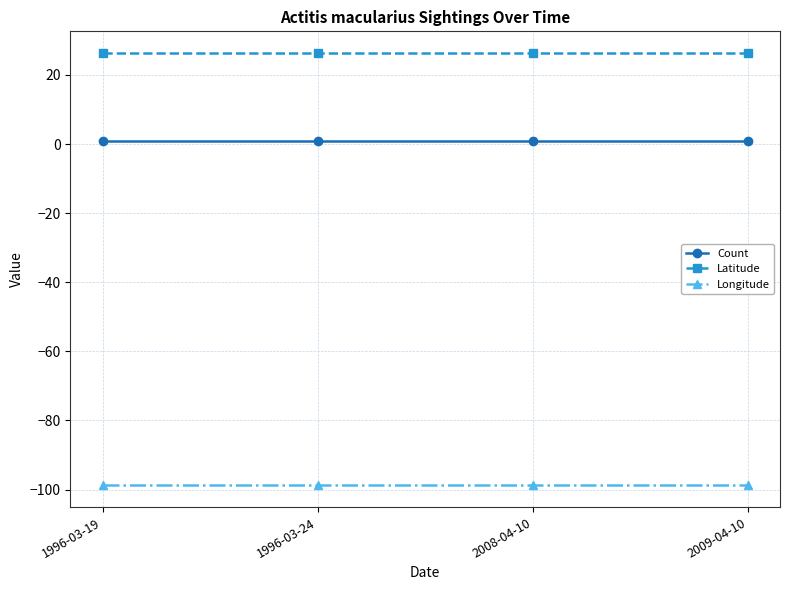

What value does the Latitude series have at 1996-03-19?

26.4